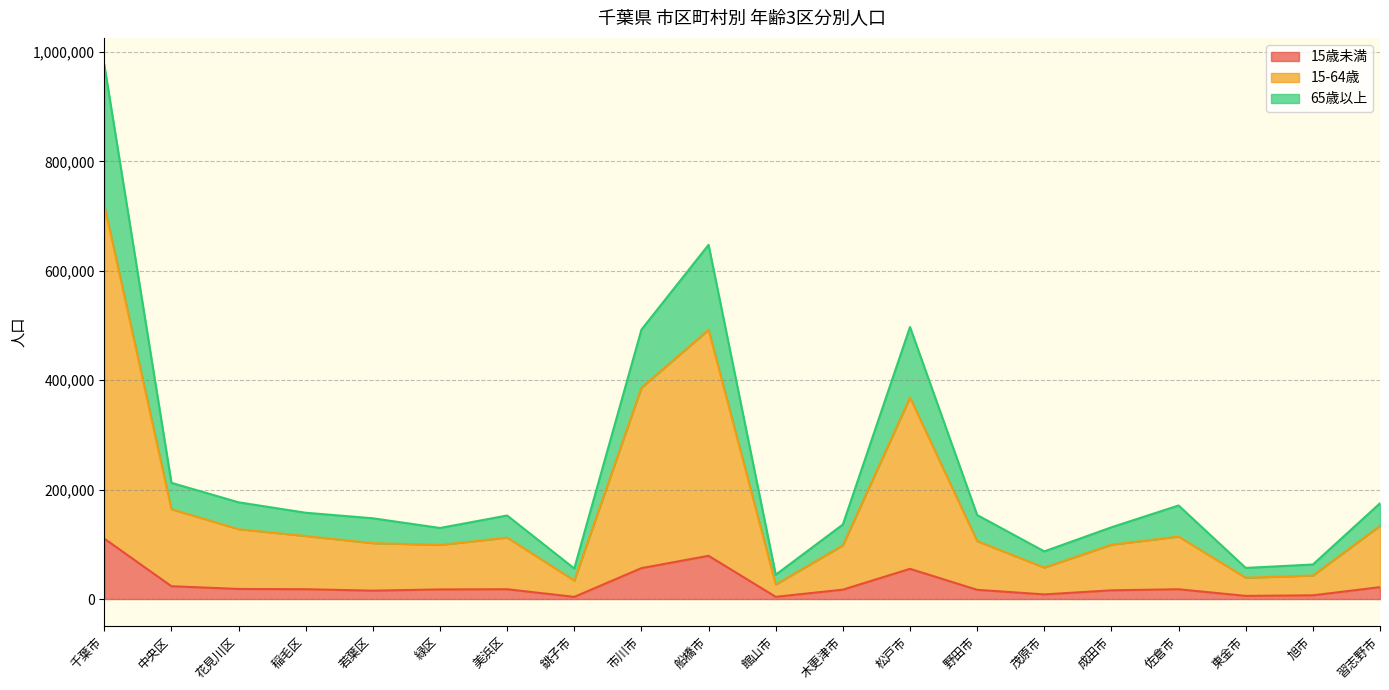

At which category is the sum across all series the highest?

千葉市